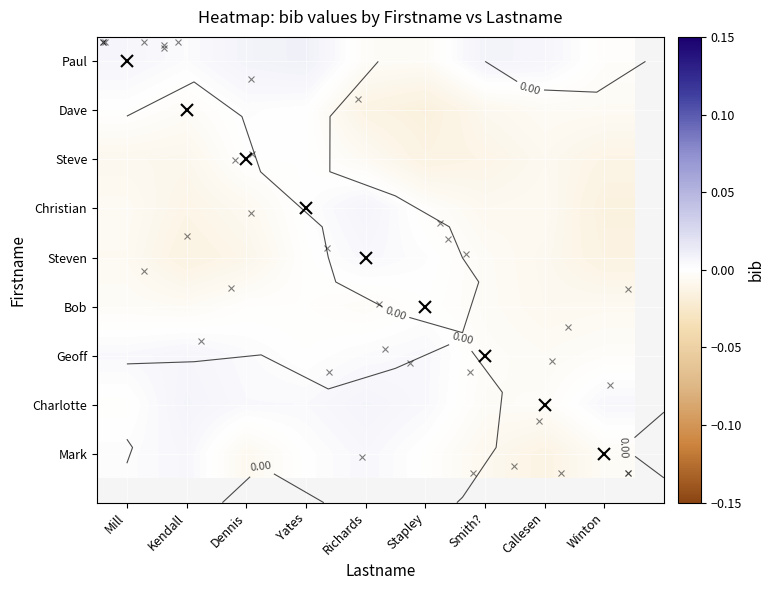

The Mark series shows 0.0 at Richards. True or false?

True